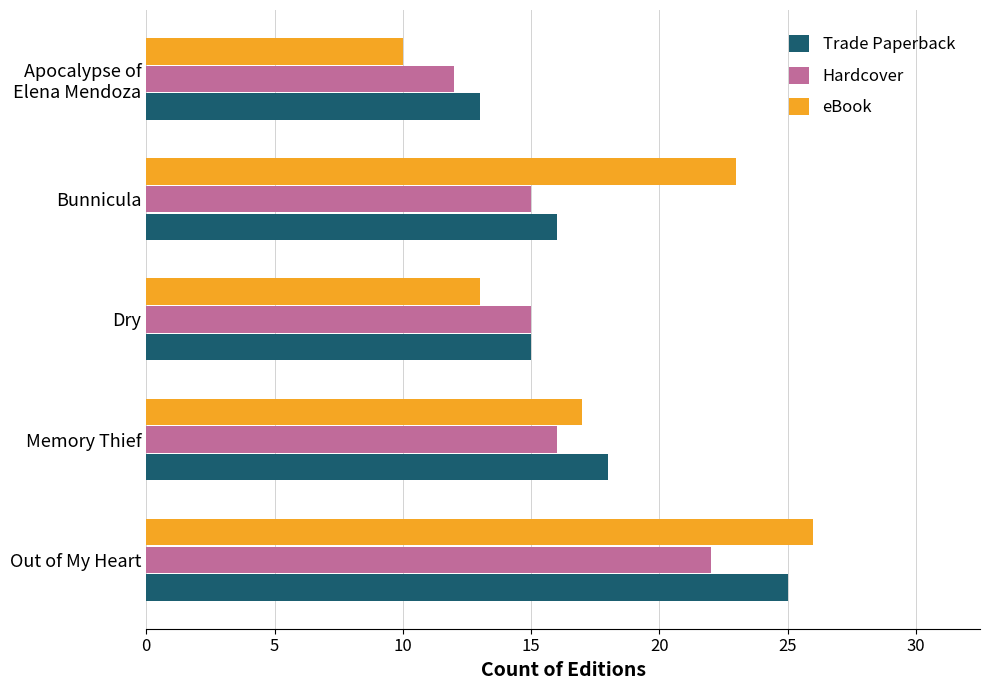

Which series has the largest range (max minus min)?

eBook